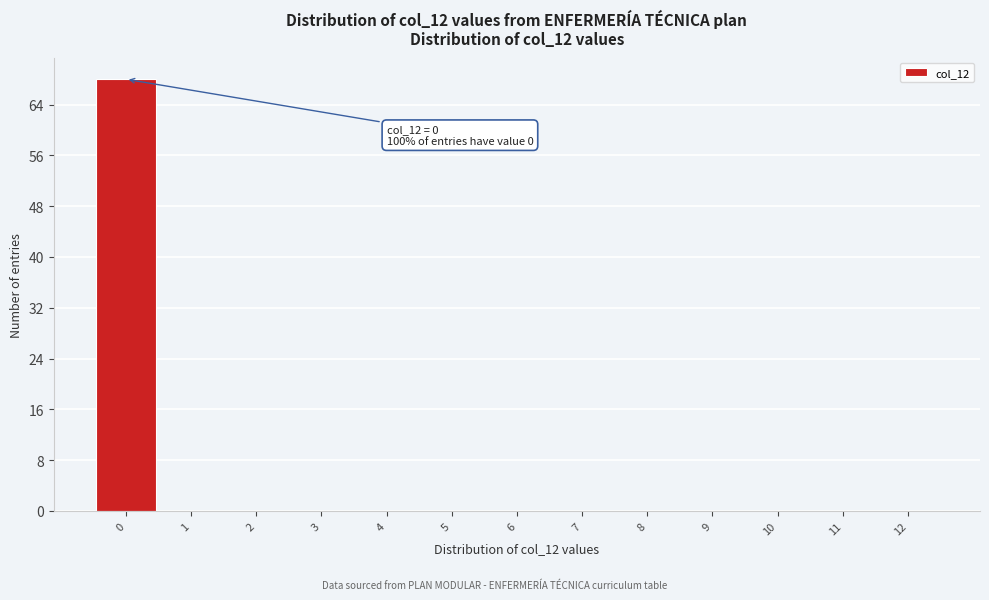

Reading left to right, transcribe all the data shown in this chart.

0=68	1=0	2=0	3=0	4=0	5=0	6=0	7=0	8=0	9=0	10=0	11=0	12=0